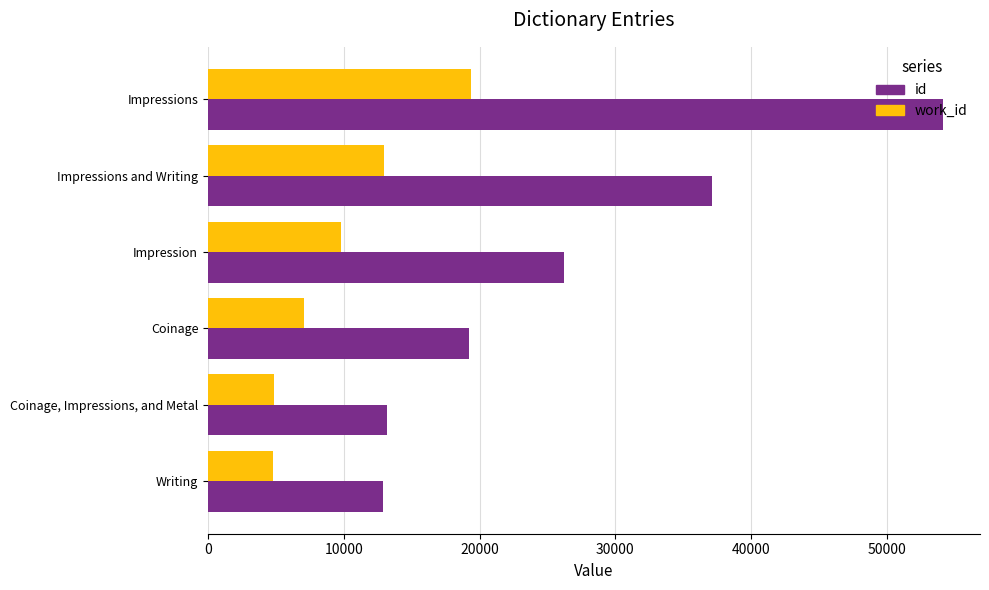

Is the value of id at Coinage, Impressions, and Metal greater than the value of work_id at Coinage?

Yes